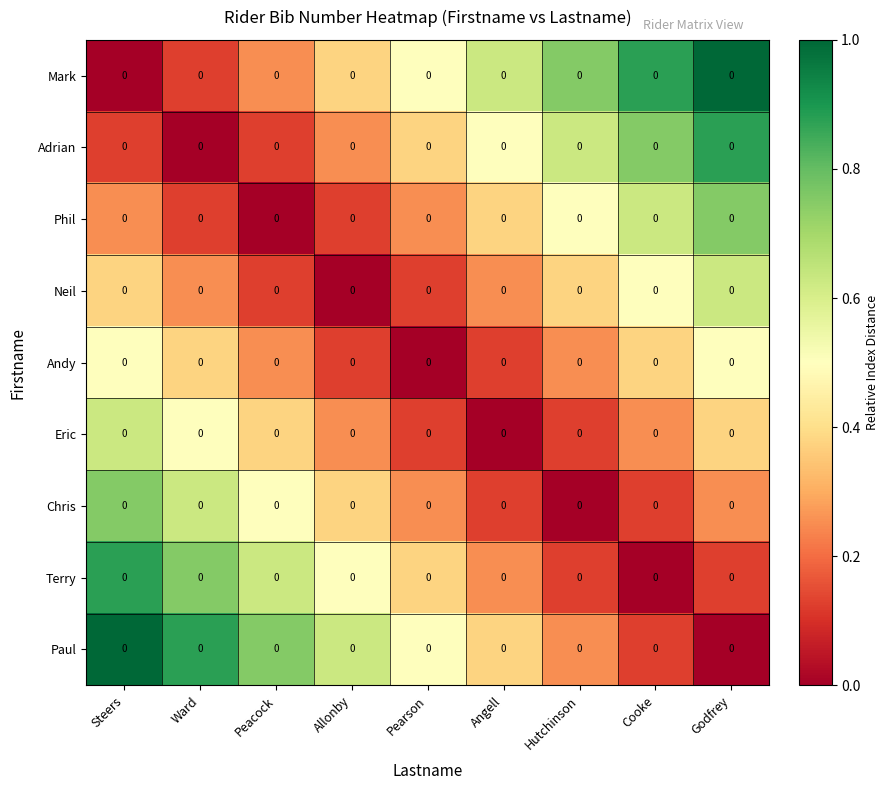

Count the number of categories in the chart.

9